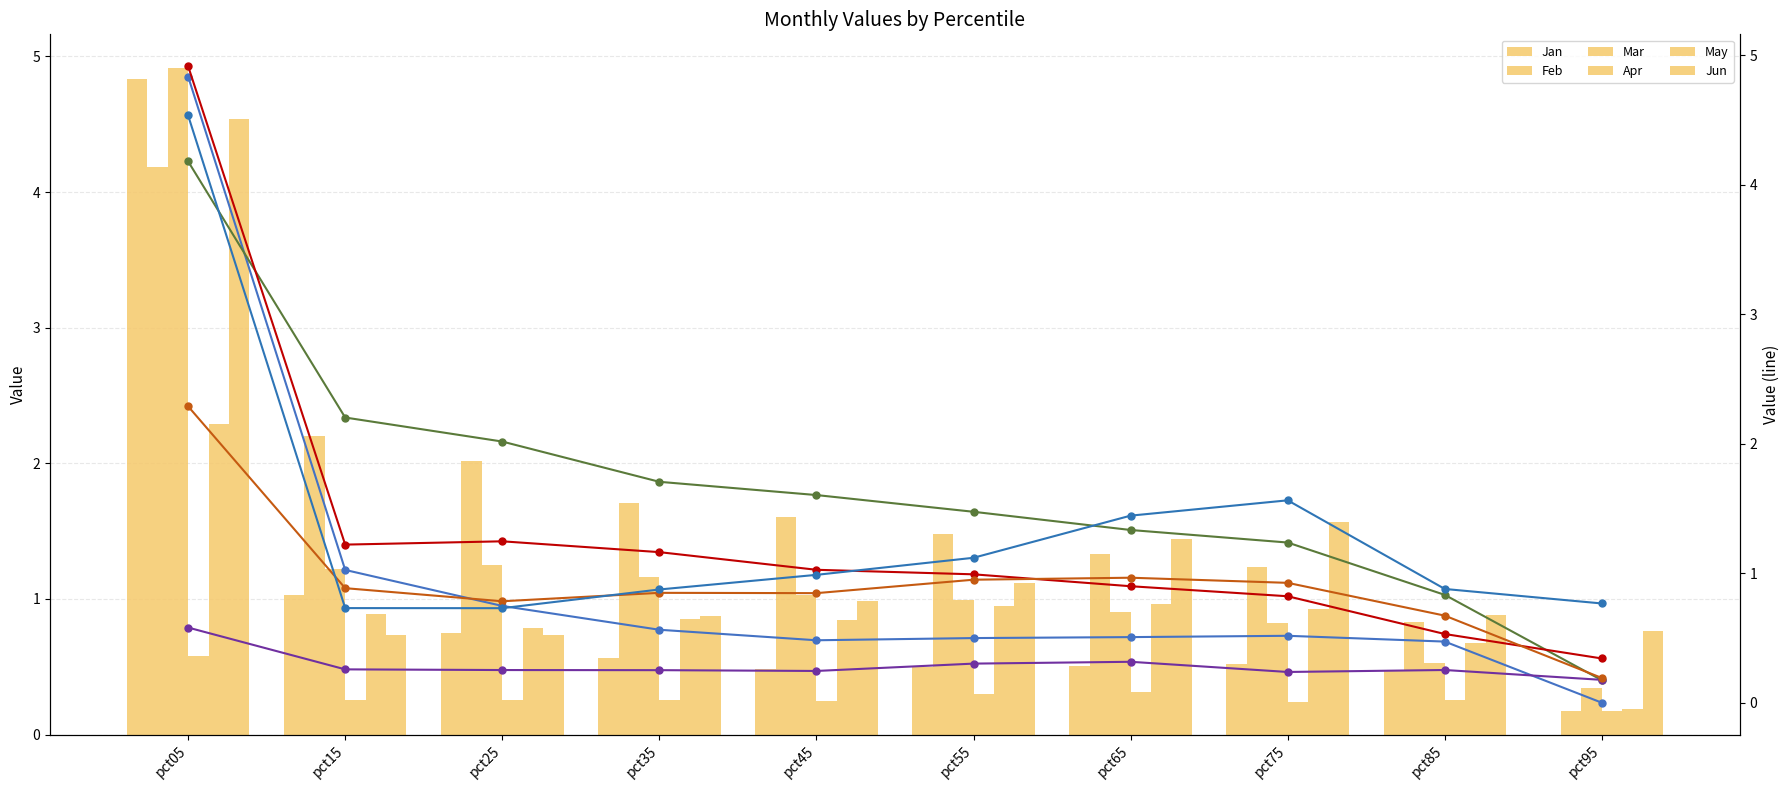

What is the total value across all series at pct45?

5.2